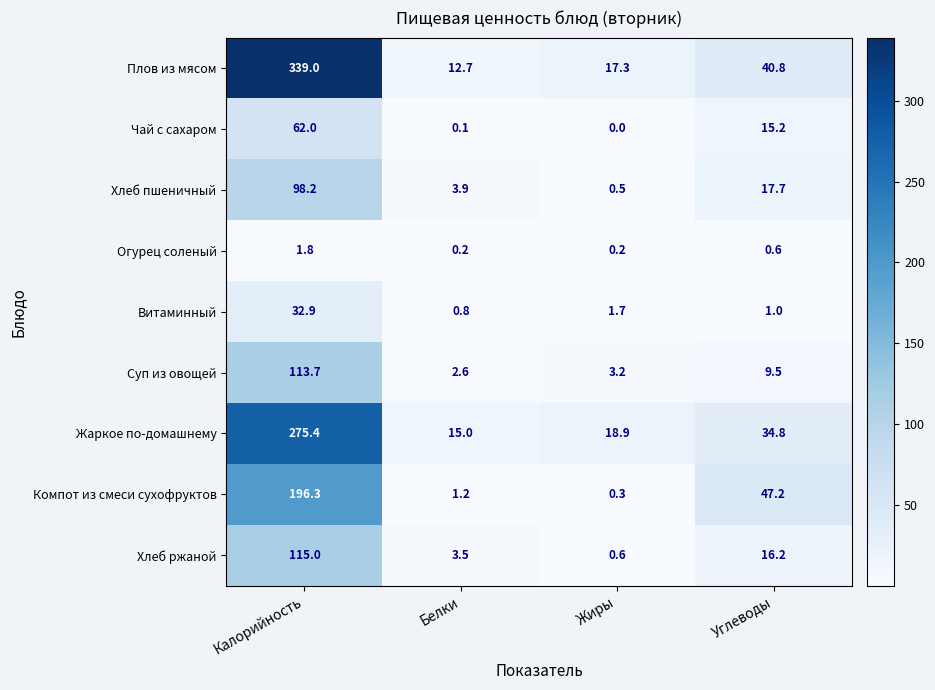

What is the spread (max minus min) of values at Калорийность?

337.2